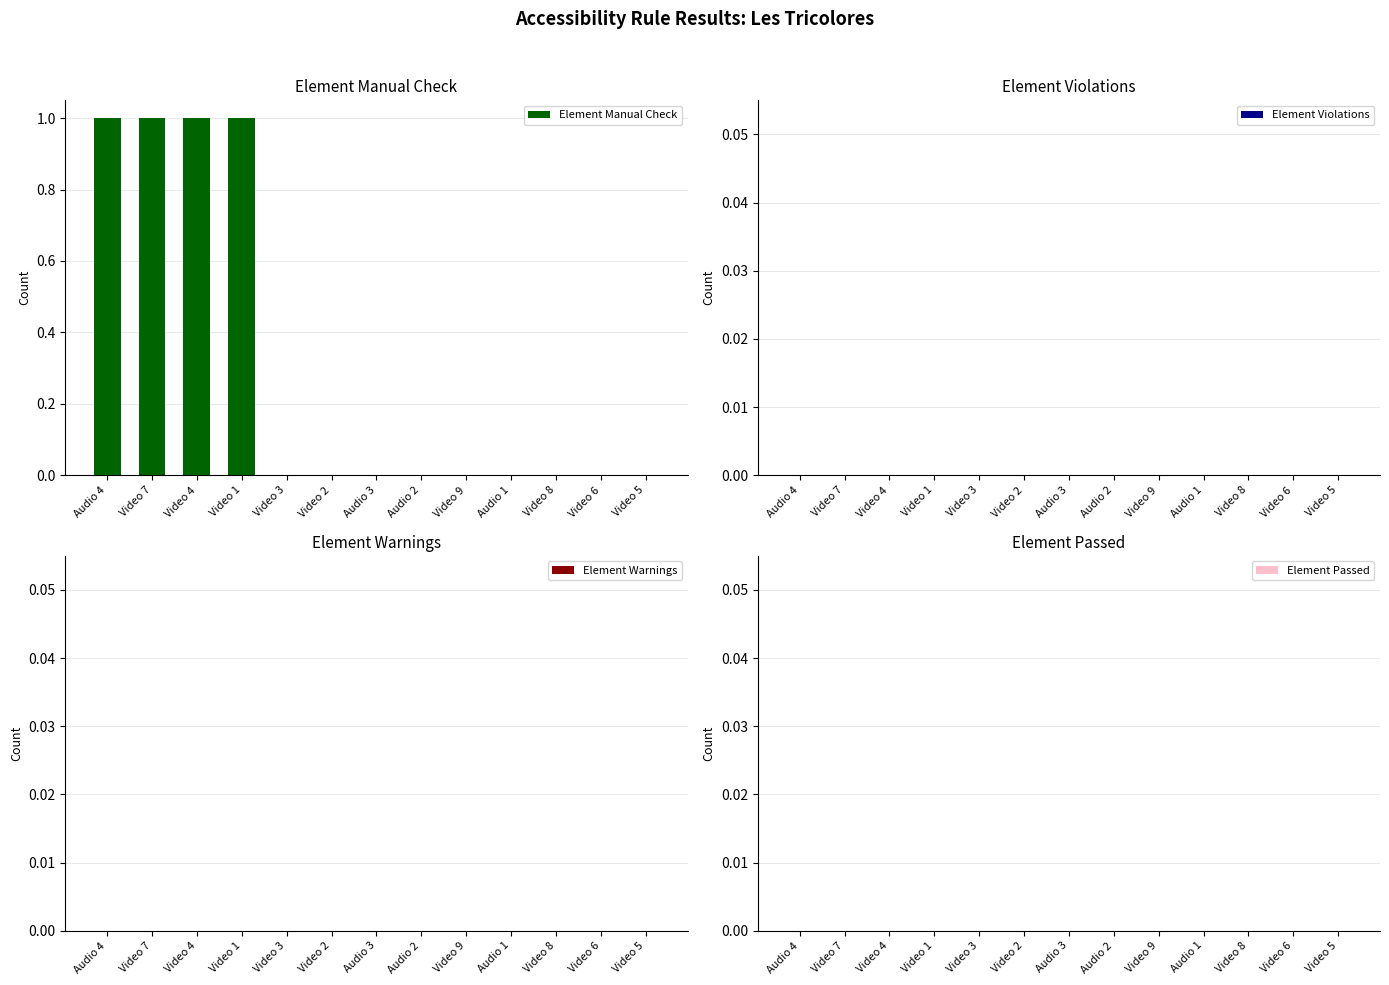

Does the chart contain stacked bars?

No